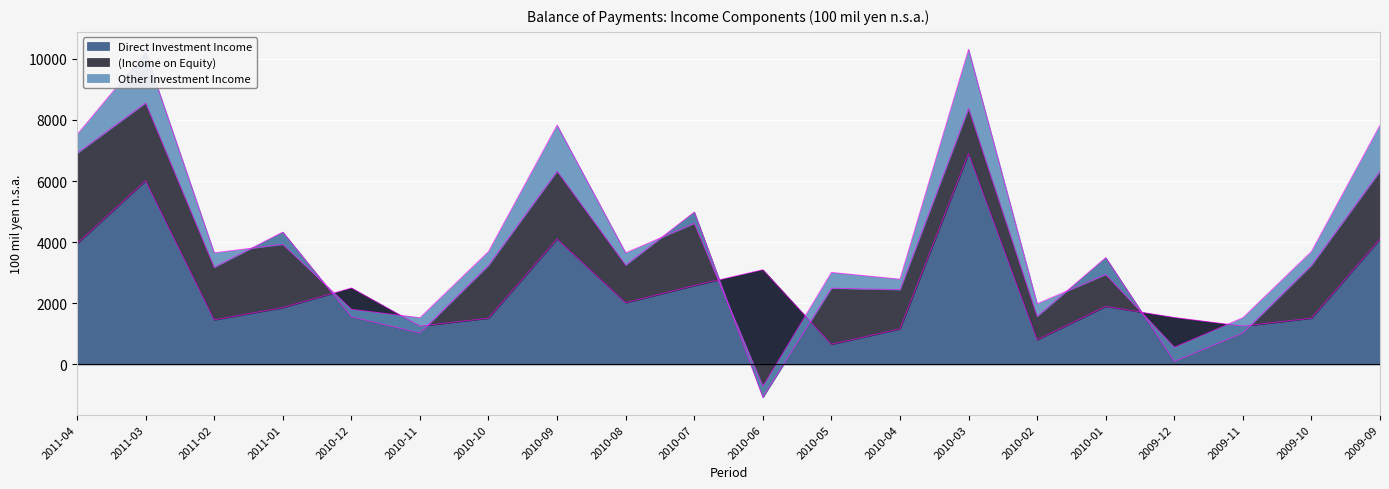

Reading left to right, what are all the values shown in this chart?

Direct Investment Income: 2011-04=3956	2011-03=6012	2011-02=1460	2011-01=1859	2010-12=2506	2010-11=1255	2010-10=1514	2010-09=4106	2010-08=2020	2010-07=2583	2010-06=3102	2010-05=659	2010-04=1164	2010-03=6900	2010-02=806	2010-01=1899	2009-12=1539	2009-11=1255	2009-10=1514	2009-09=4106
(Income on Equity): 2011-04=2954	2011-03=2548	2011-02=1720	2011-01=2473	2010-12=-945	2010-11=-225	2010-10=1731	2010-09=2220	2010-08=1231	2010-07=2405	2010-06=-4176	2010-05=1837	2010-04=1284	2010-03=1485	2010-02=767	2010-01=1598	2009-12=-1440	2009-11=-225	2009-10=1731	2009-09=2220
Other Investment Income: 2011-04=614	2011-03=1656	2011-02=474	2011-01=-399	2010-12=246	2010-11=500	2010-10=452	2010-09=1507	2010-08=401	2010-07=-368	2010-06=360	2010-05=516	2010-04=344	2010-03=1930	2010-02=413	2010-01=-551	2009-12=465	2009-11=500	2009-10=452	2009-09=1507